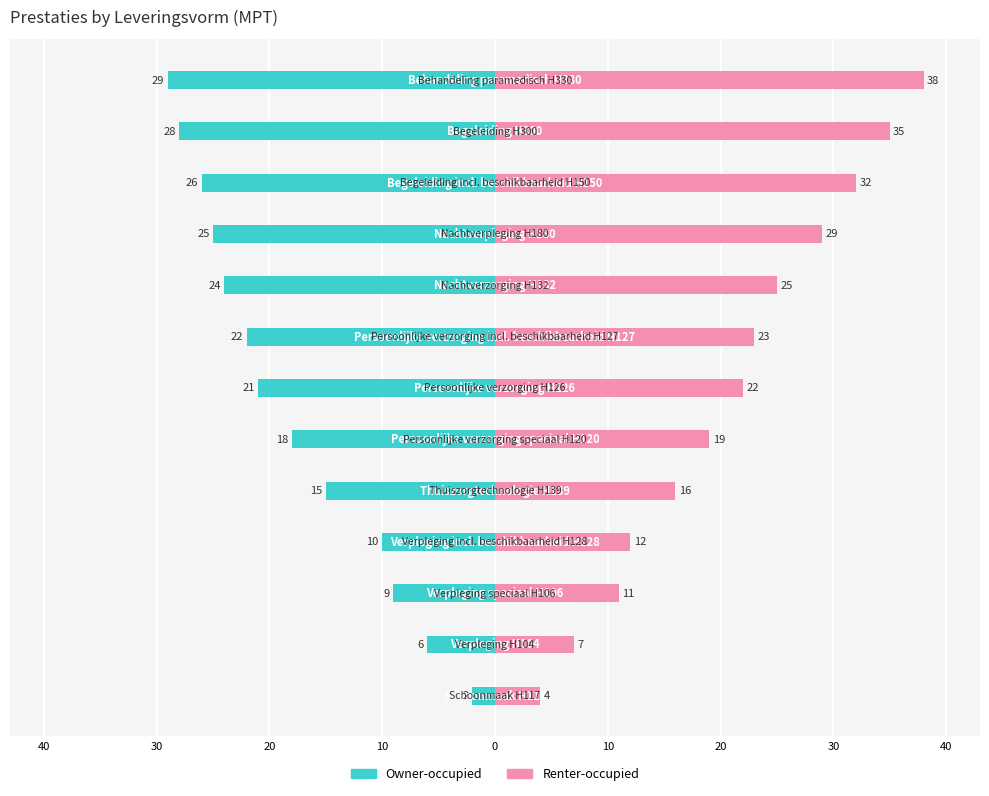

Reading left to right, what are all the values shown in this chart?

Owner-occupied: -2	-6	-9	-10	-15	-18	-21	-22	-24	-25	-26	-28	-29
Renter-occupied: 4	7	11	12	16	19	22	23	25	29	32	35	38